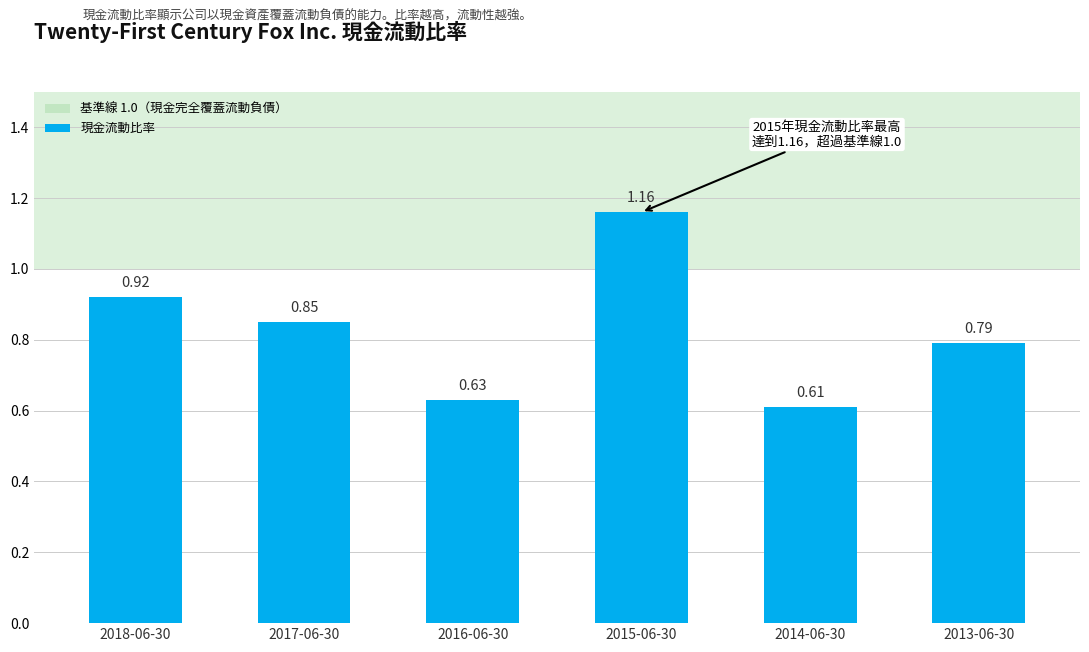

What is the difference between the values at 2015-06-30 and 2018-06-30?

0.2